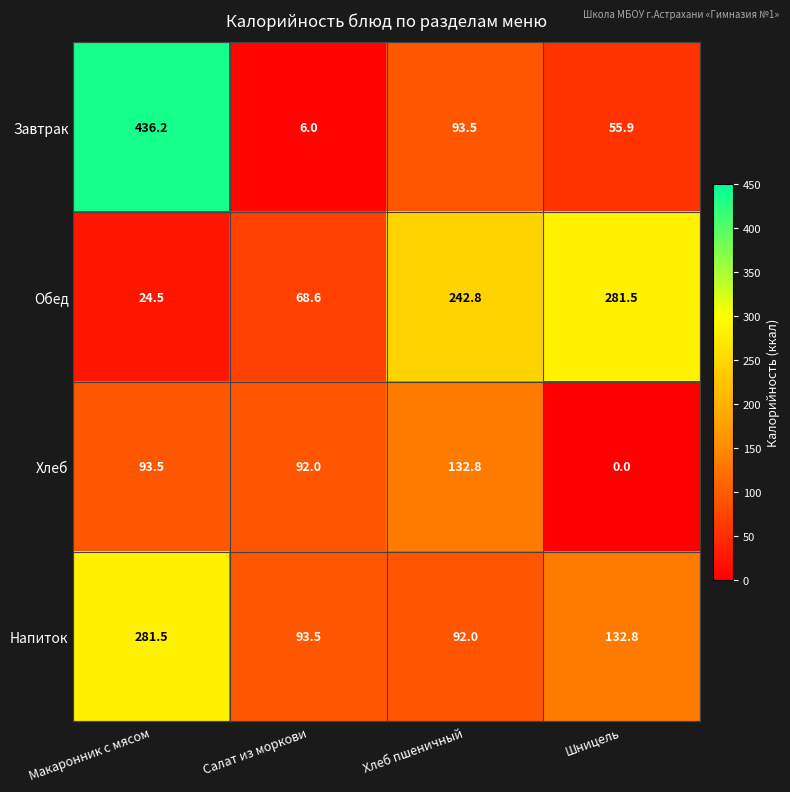

At which label does Напиток reach its minimum?

Хлеб пшеничный